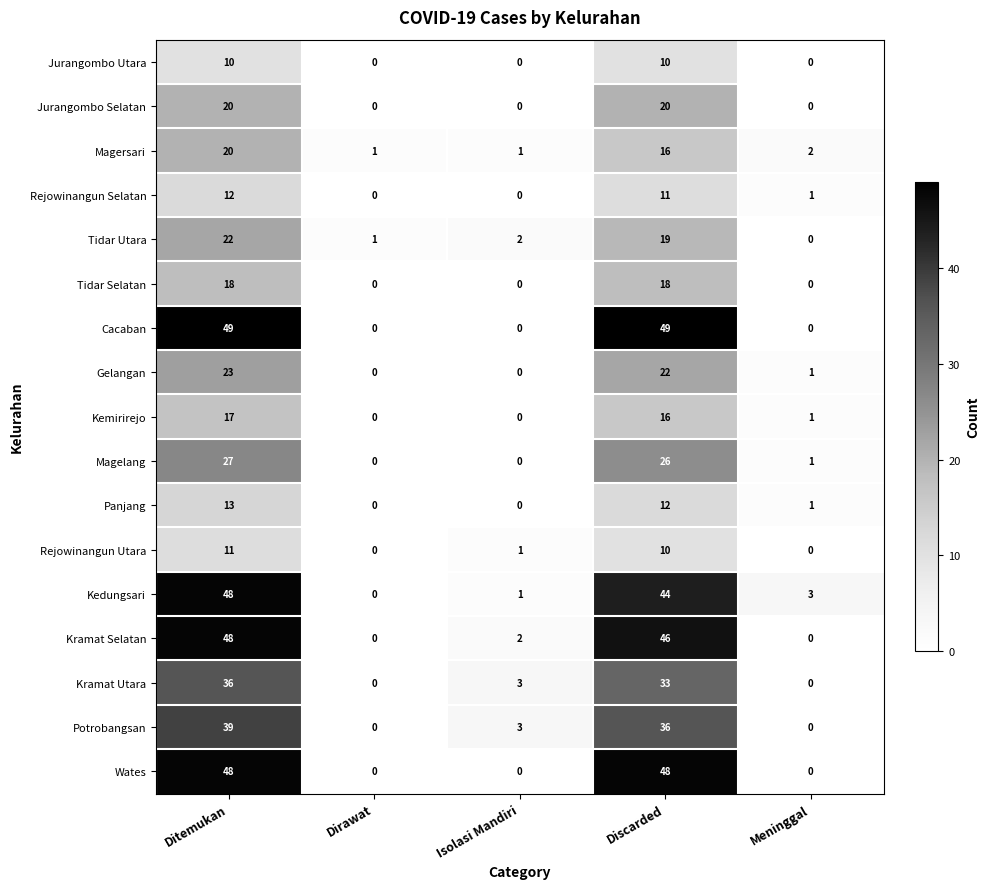

Which series has the largest total across all categories?

Cacaban